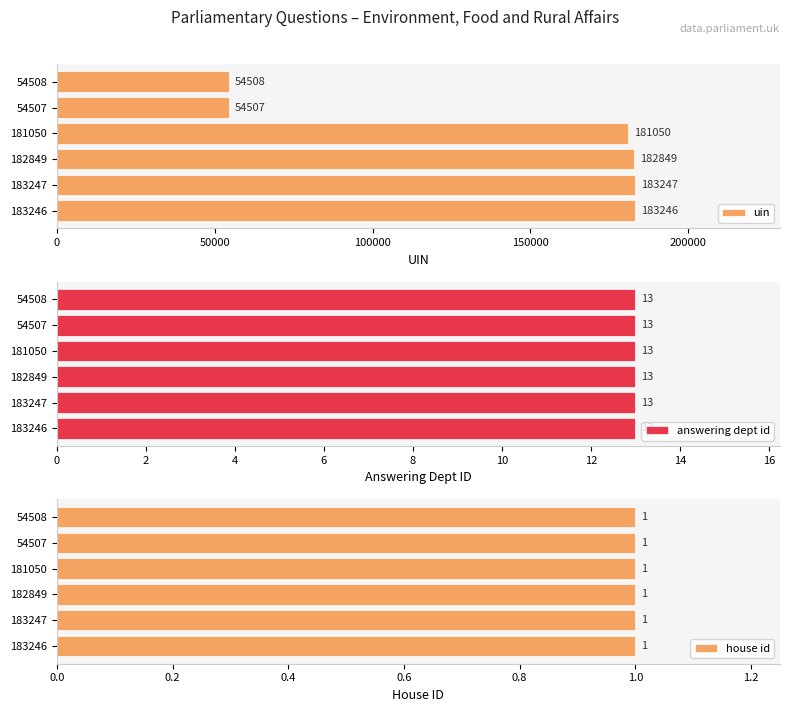

What value does the uin series have at 183247, to the nearest 50?

183250